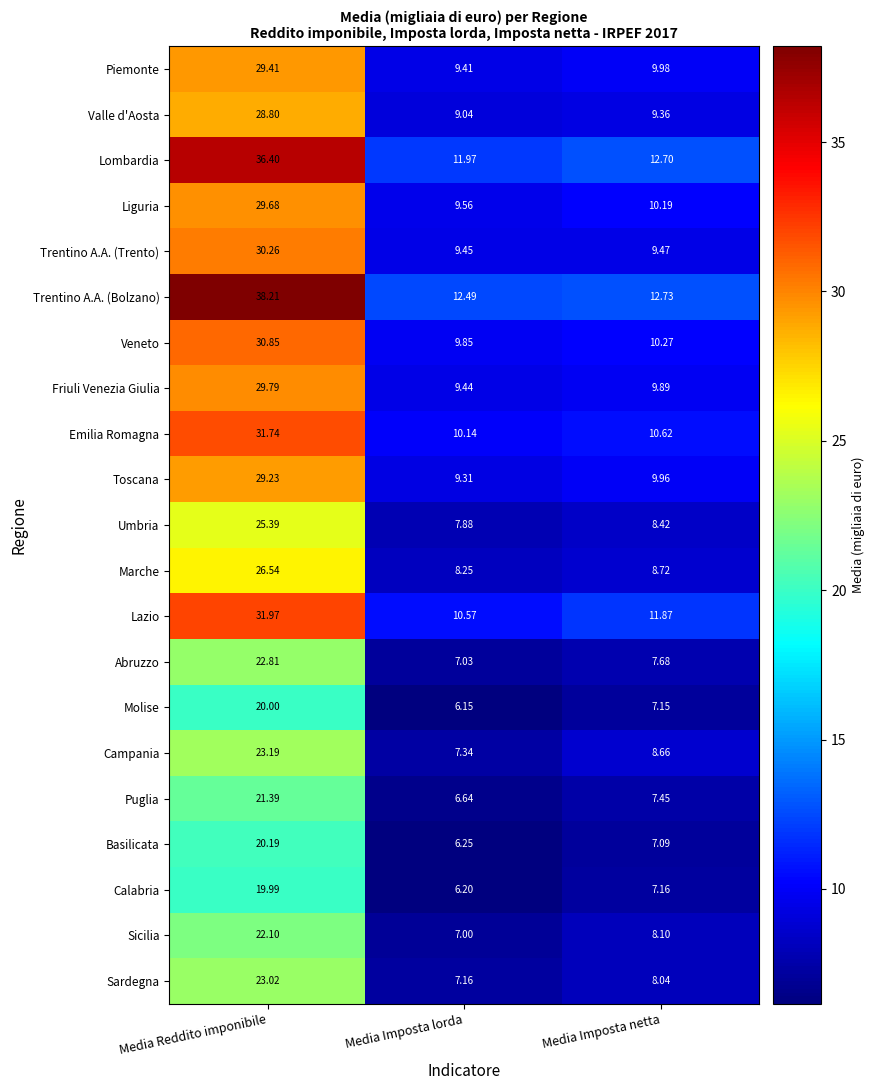

Where is Molise nearest to the value 13?

Media Imposta netta